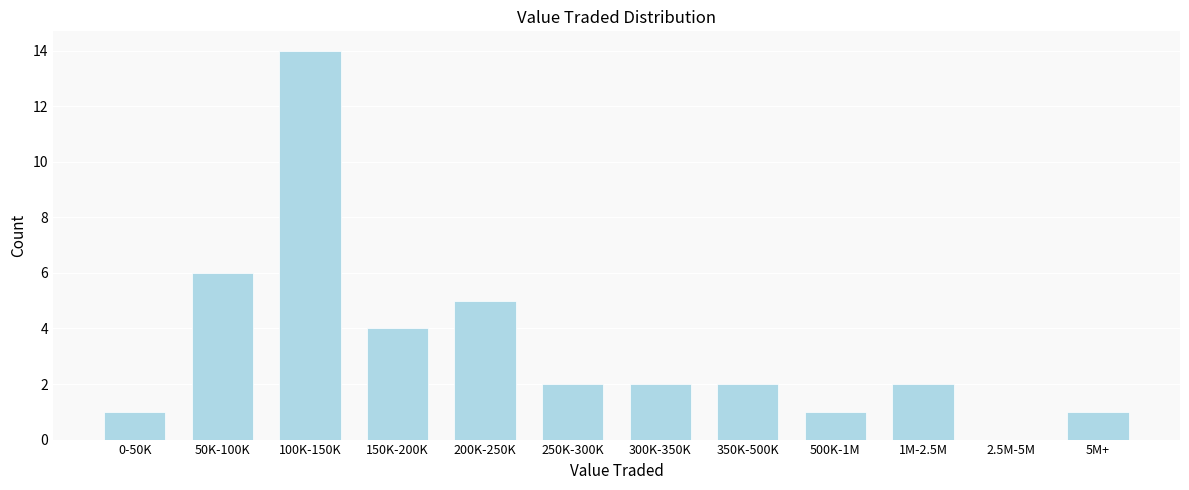

Reading left to right, transcribe all the data shown in this chart.

0-50K=1	50K-100K=6	100K-150K=14	150K-200K=4	200K-250K=5	250K-300K=2	300K-350K=2	350K-500K=2	500K-1M=1	1M-2.5M=2	2.5M-5M=0	5M+=1